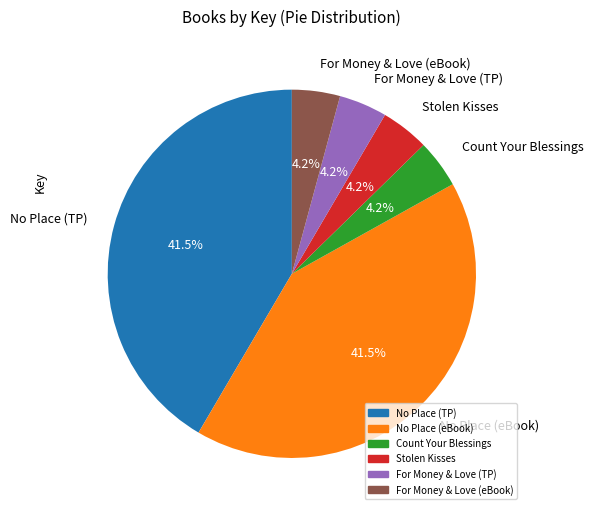

Approximately how many times larger is the value at No Place (TP) compared to No Place (eBook)?

1.0